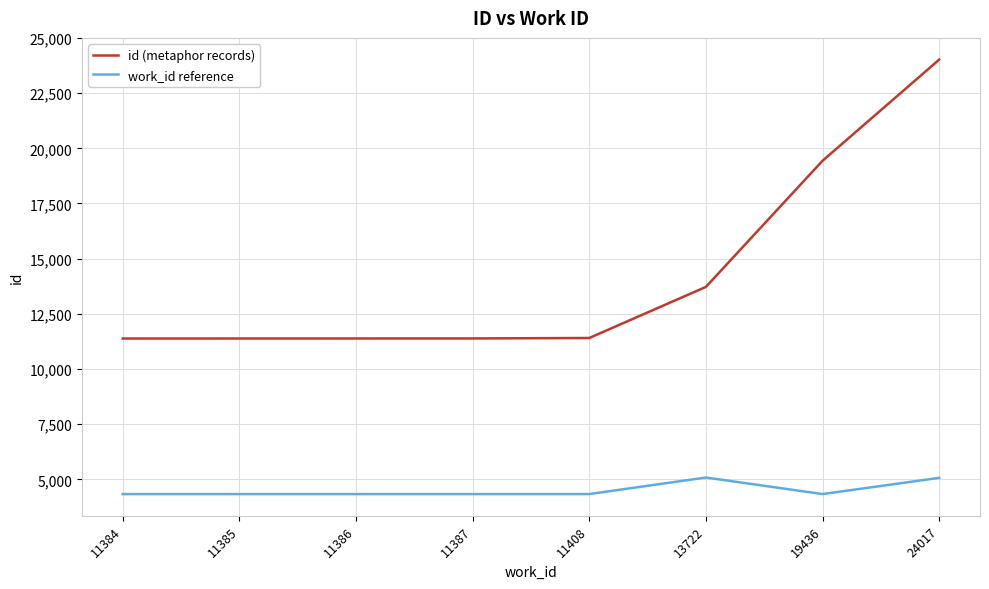

The work_id reference series shows 1312 at 19436. True or false?

False